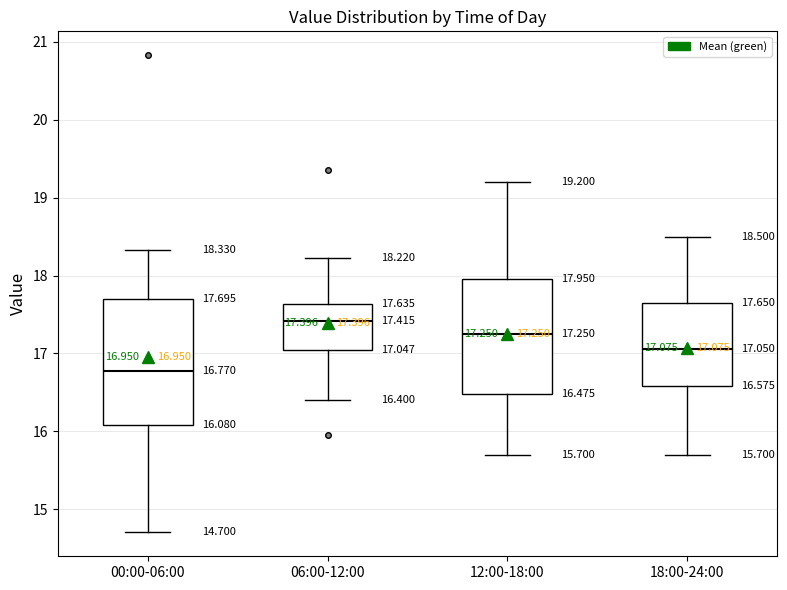

Which box is the tallest, from its lower edge to its upper edge?

00:00-06:00